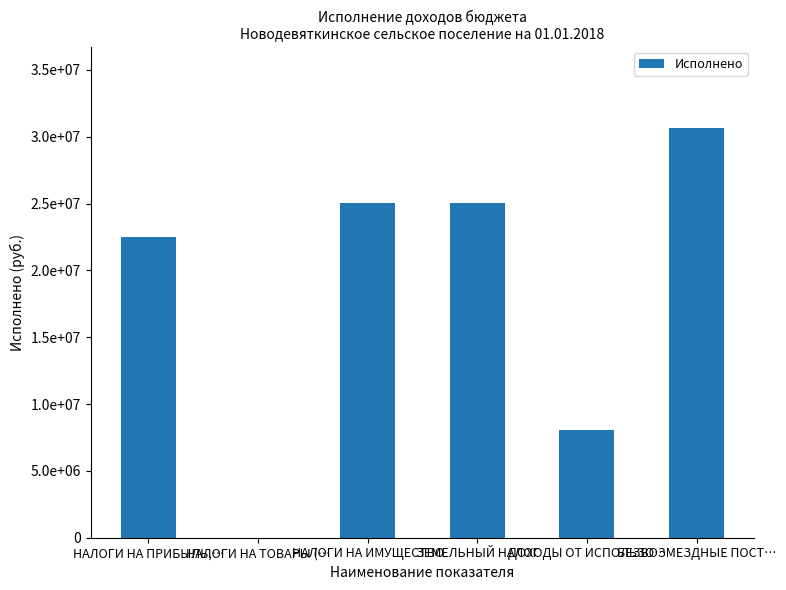

What is the difference between the second highest and second lowest values?

16991955.8